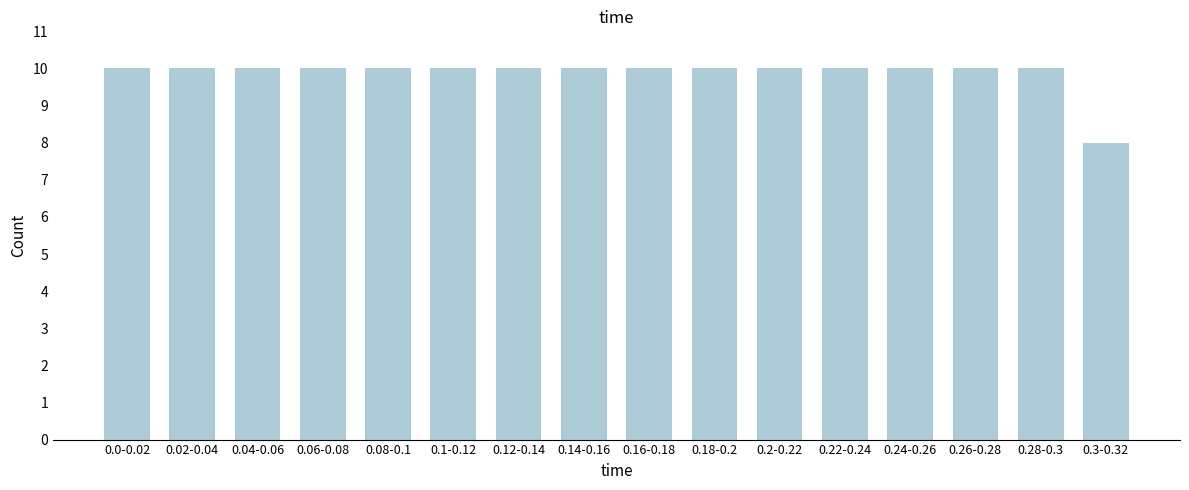

Reading left to right, what are all the values shown in this chart?

0.0-0.02=10	0.02-0.04=10	0.04-0.06=10	0.06-0.08=10	0.08-0.1=10	0.1-0.12=10	0.12-0.14=10	0.14-0.16=10	0.16-0.18=10	0.18-0.2=10	0.2-0.22=10	0.22-0.24=10	0.24-0.26=10	0.26-0.28=10	0.28-0.3=10	0.3-0.32=8